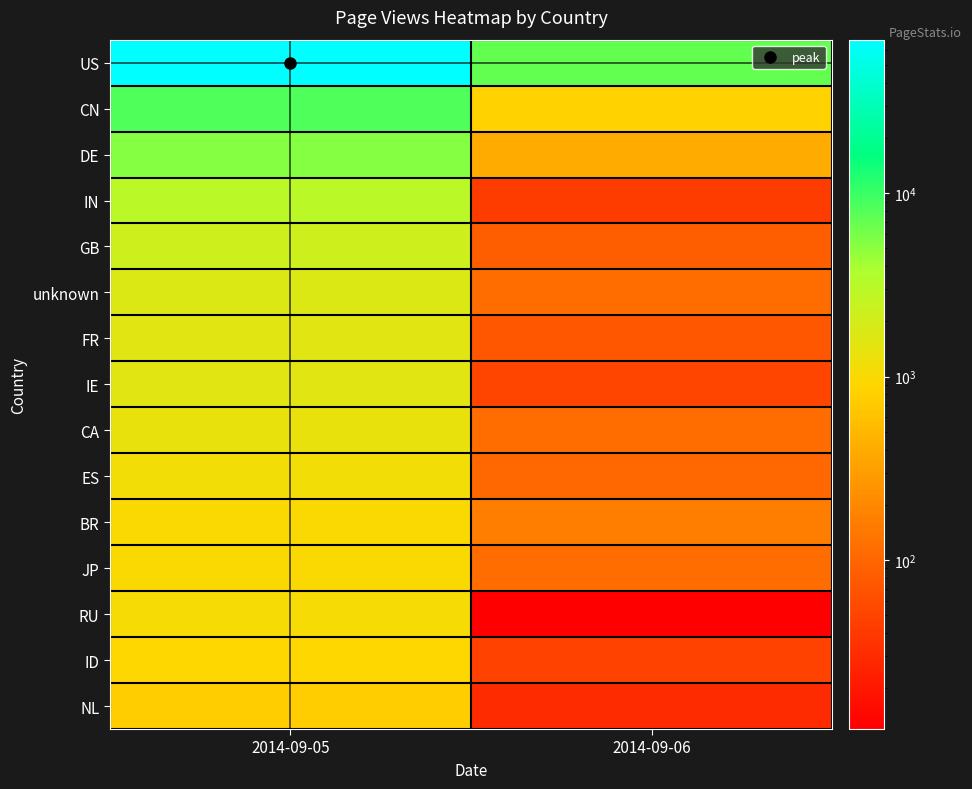

Rank the series by their maximum value, from lowest to highest.

NL, ID, BR, JP, RU, ES, CA, IE, FR, unknown, GB, IN, DE, CN, US